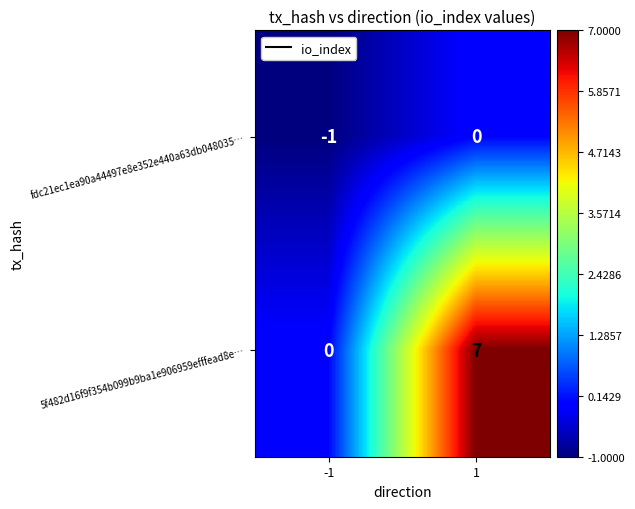

What is the average value of the 5f482d16f9f354b099b9ba1e906959efffead8e… series?

4